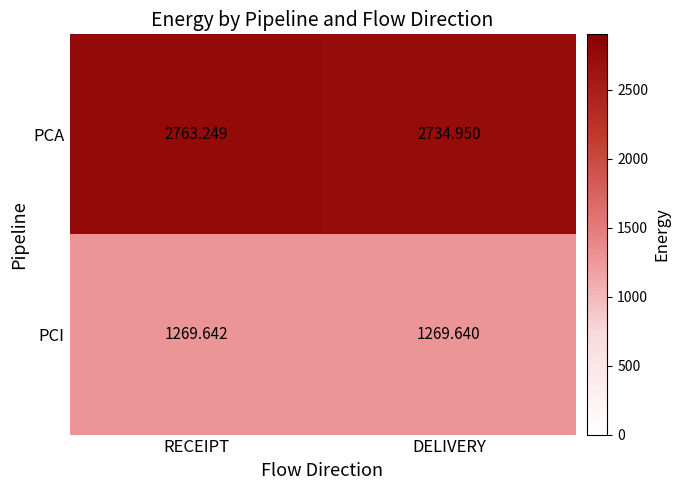

At which label does PCA reach its minimum?

DELIVERY